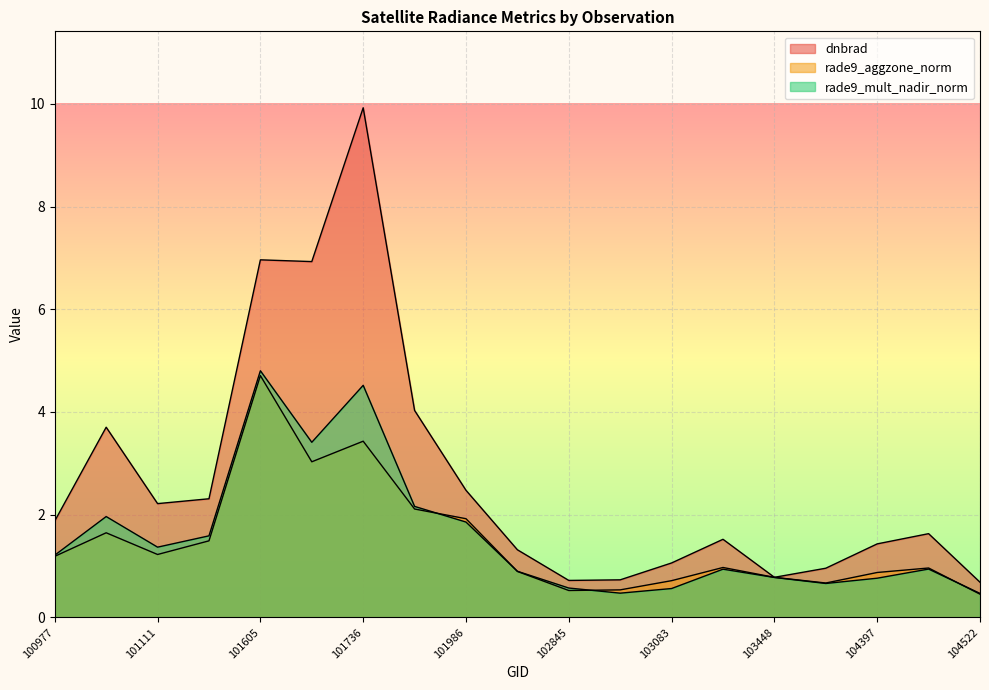

What is the difference between the maximum and minimum values in the rade9_mult_nadir_norm series?

4.3